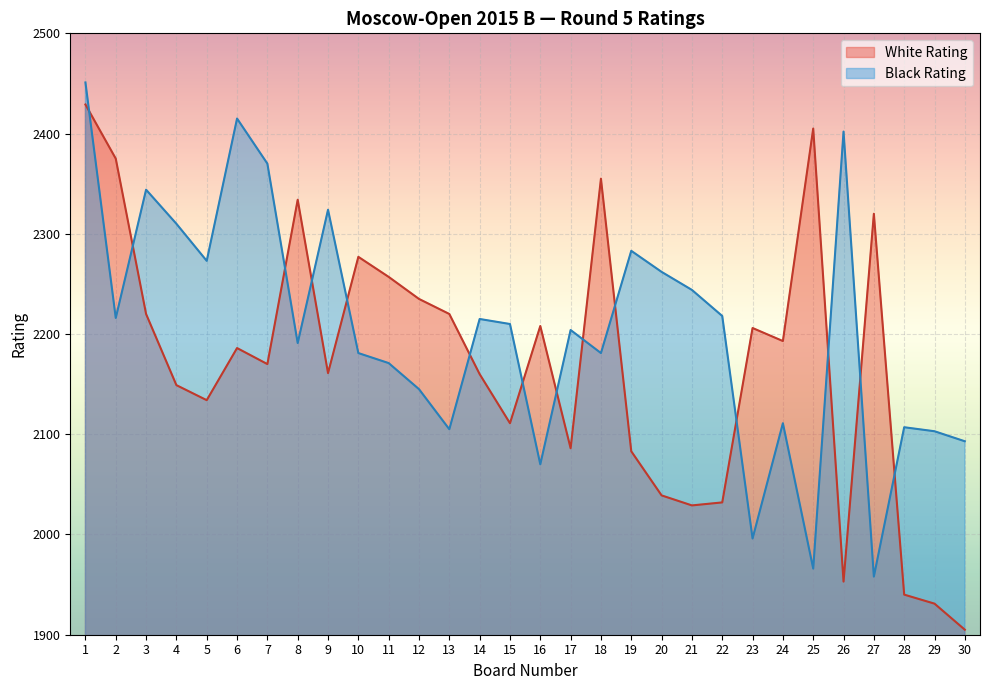

Where does the Black Rating series first go above 2210?

1